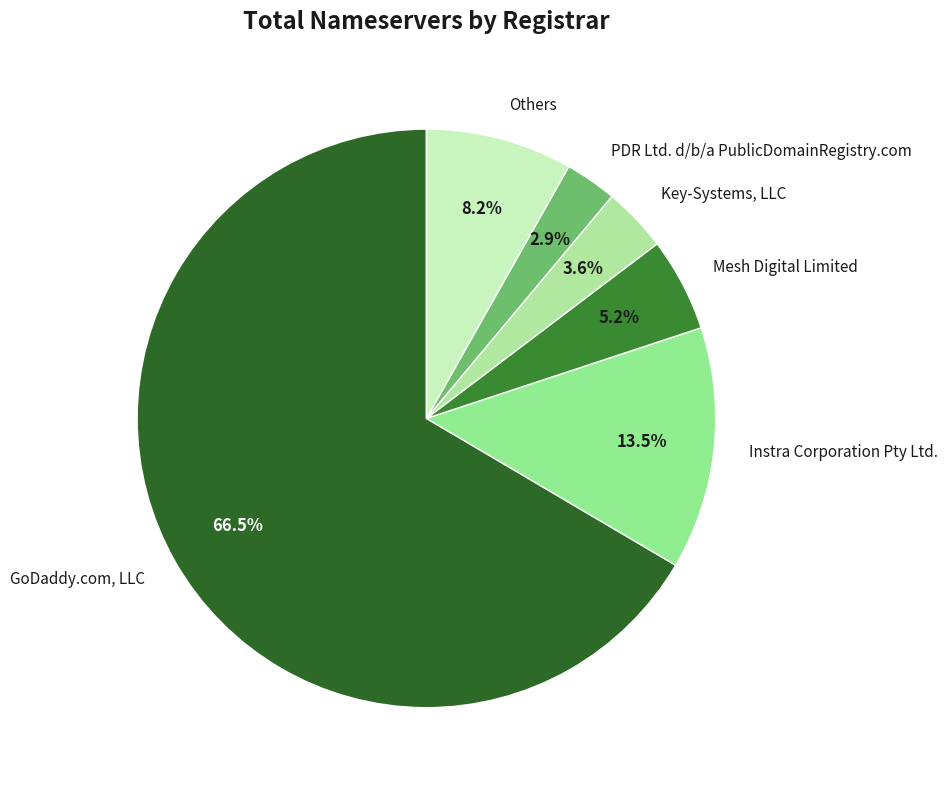

How much of the chart is everything except PDR Ltd. d/b/a PublicDomainRegistry.com?

97.1%